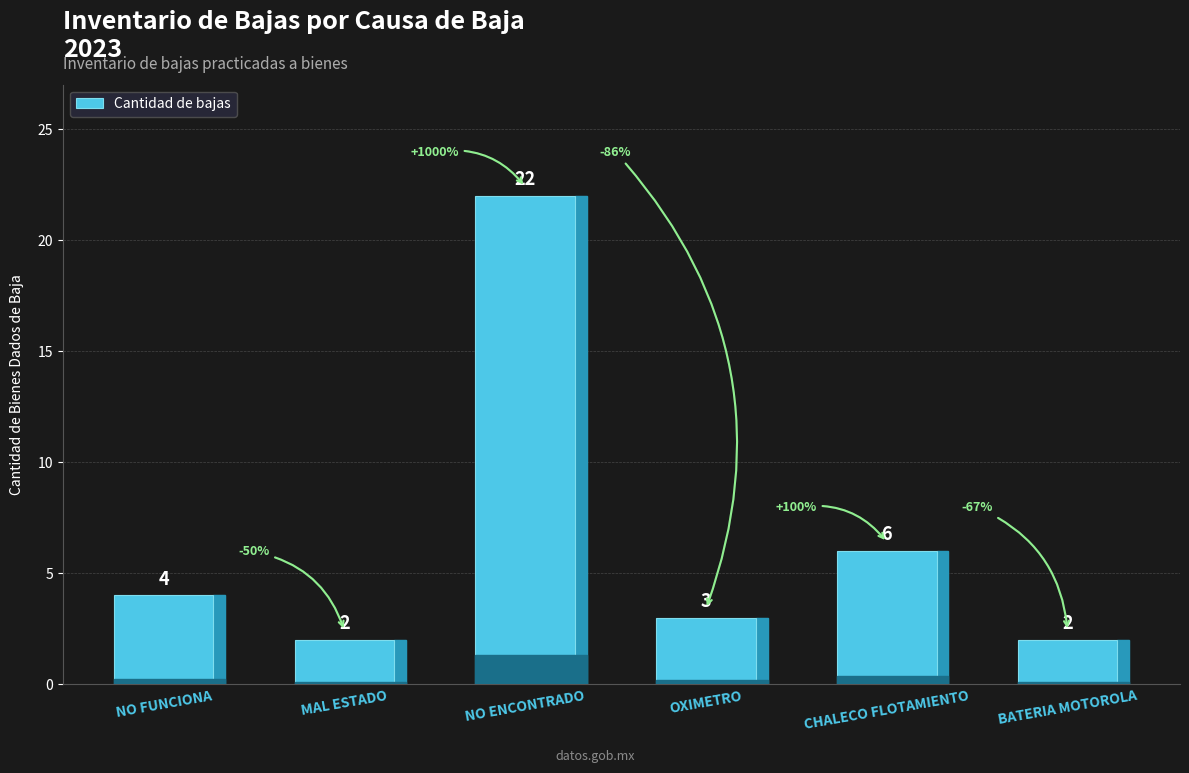

Are the bars grouped side by side (vs. stacked)?

No